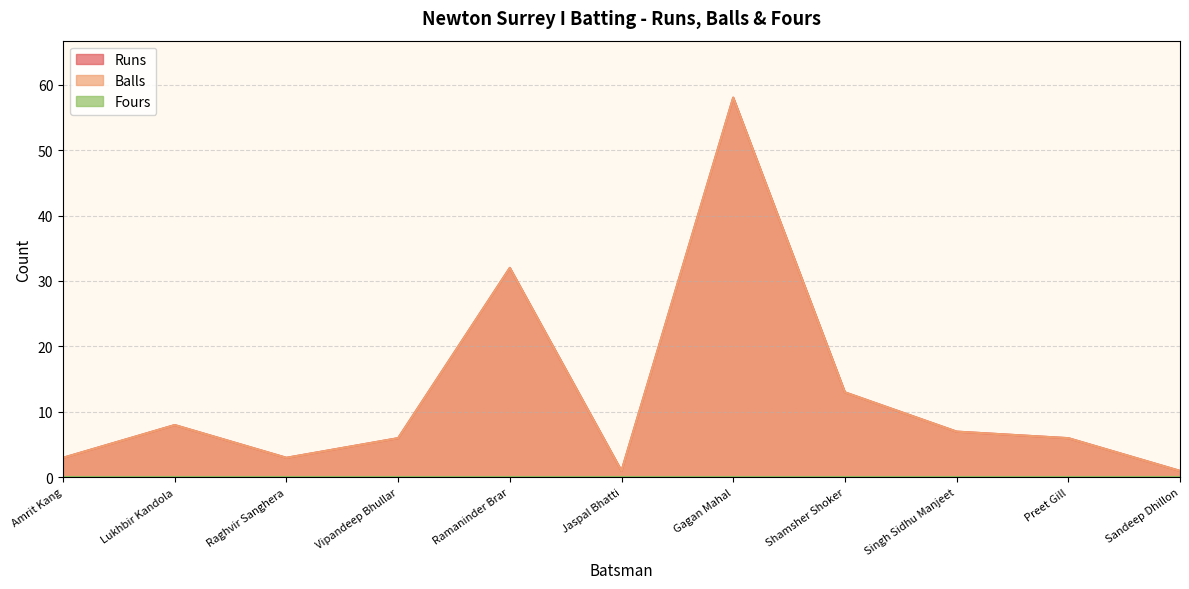

True or false: Runs has more than 0 points higher than both neighbors.

True